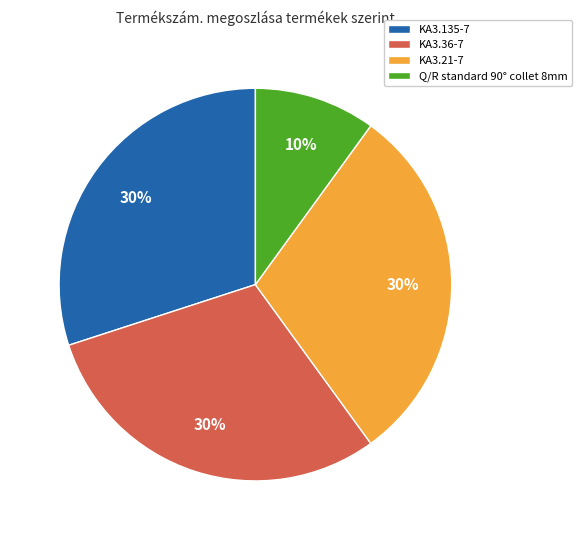

Is it true that Q/R standard 90° collet 8mm is 10% of the pie?

True